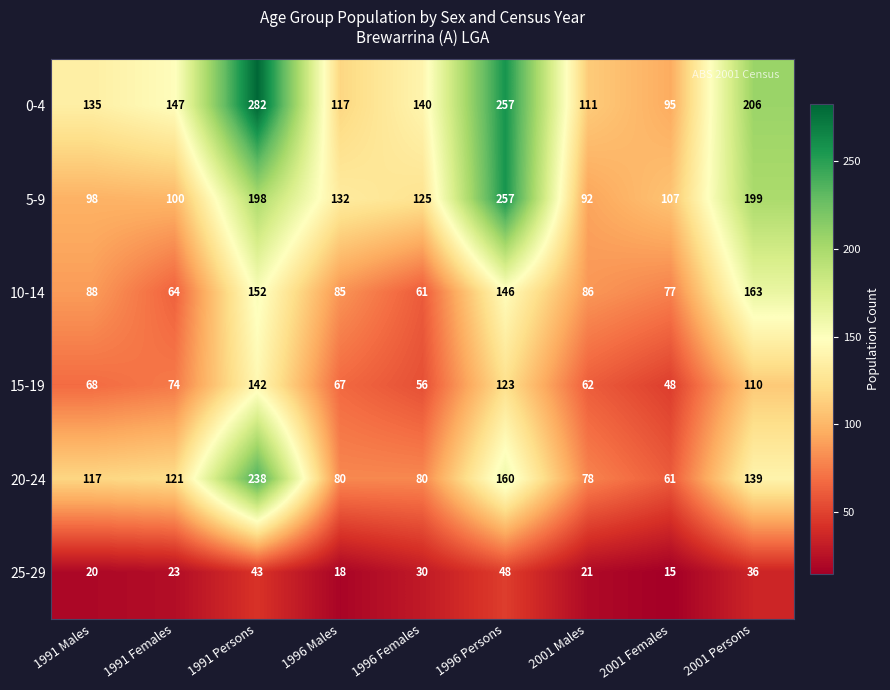

The 10-14 series shows 231 at 1991 Persons. True or false?

False